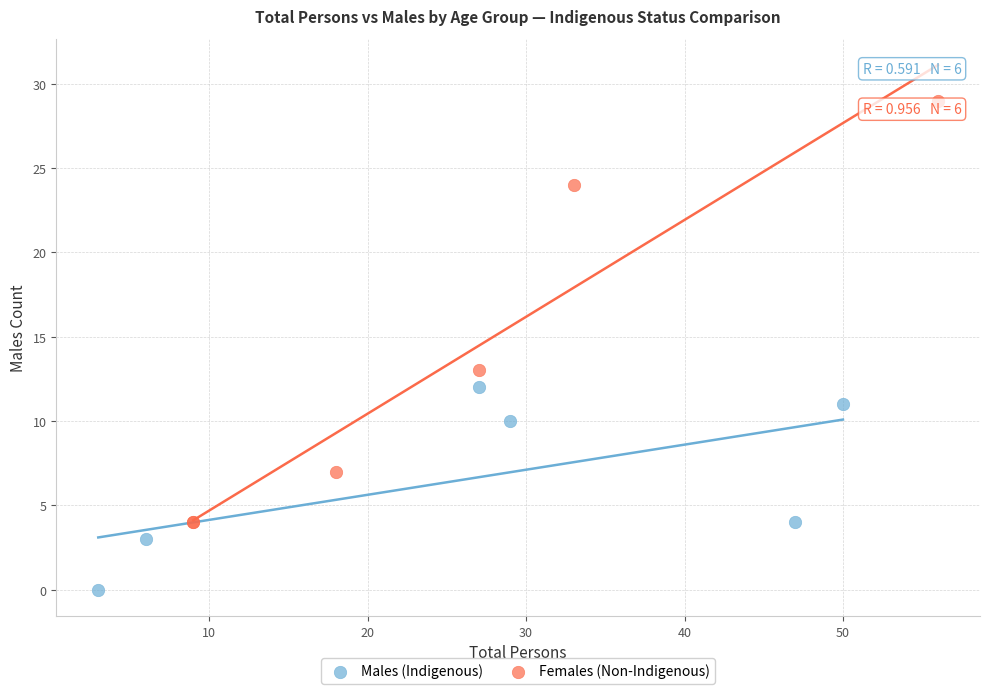

Which series contains the lowest Y value?

Males (Indigenous)